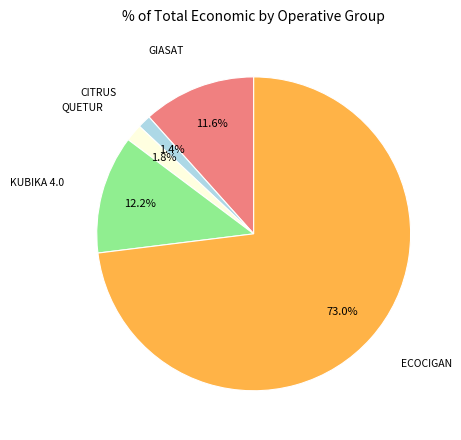

To the nearest percent, what portion does CITRUS represent?

1%